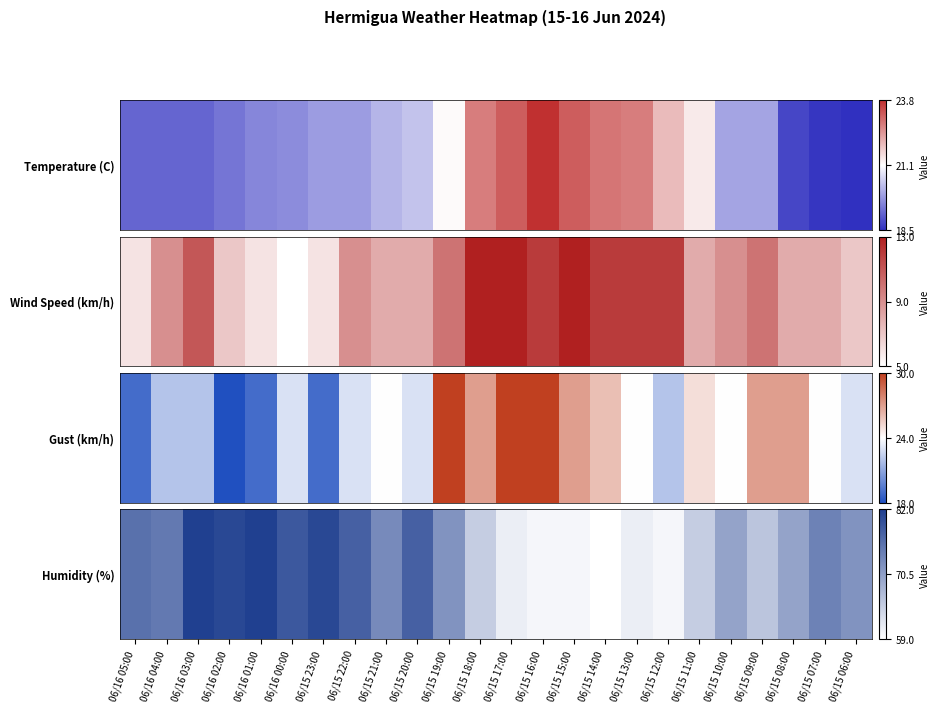

What is the sum of the values at 06/15 13:00 and 06/15 10:00?

0.6